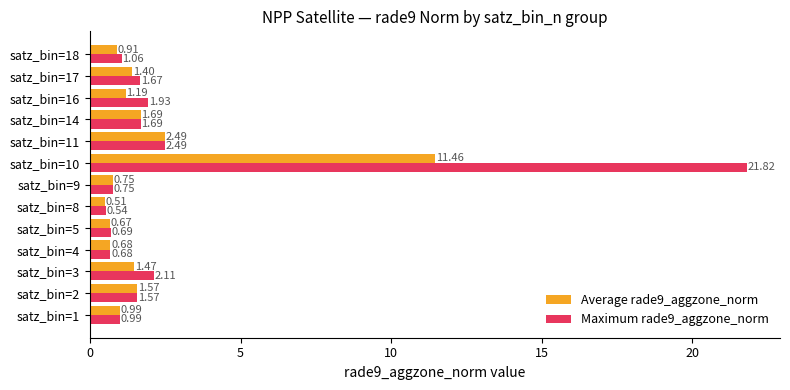

What is the highest value of the Maximum rade9_aggzone_norm series?

21.8